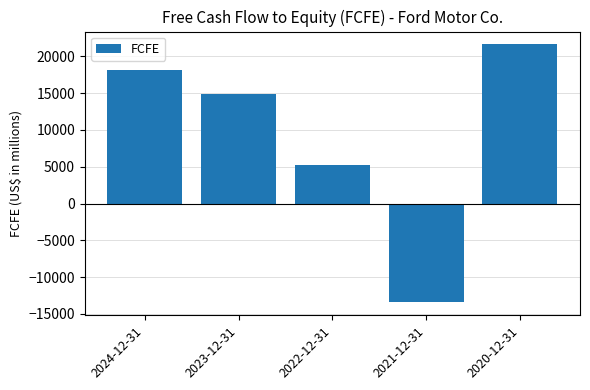

Rank the categories by value from lowest to highest.

2021-12-31, 2022-12-31, 2023-12-31, 2024-12-31, 2020-12-31